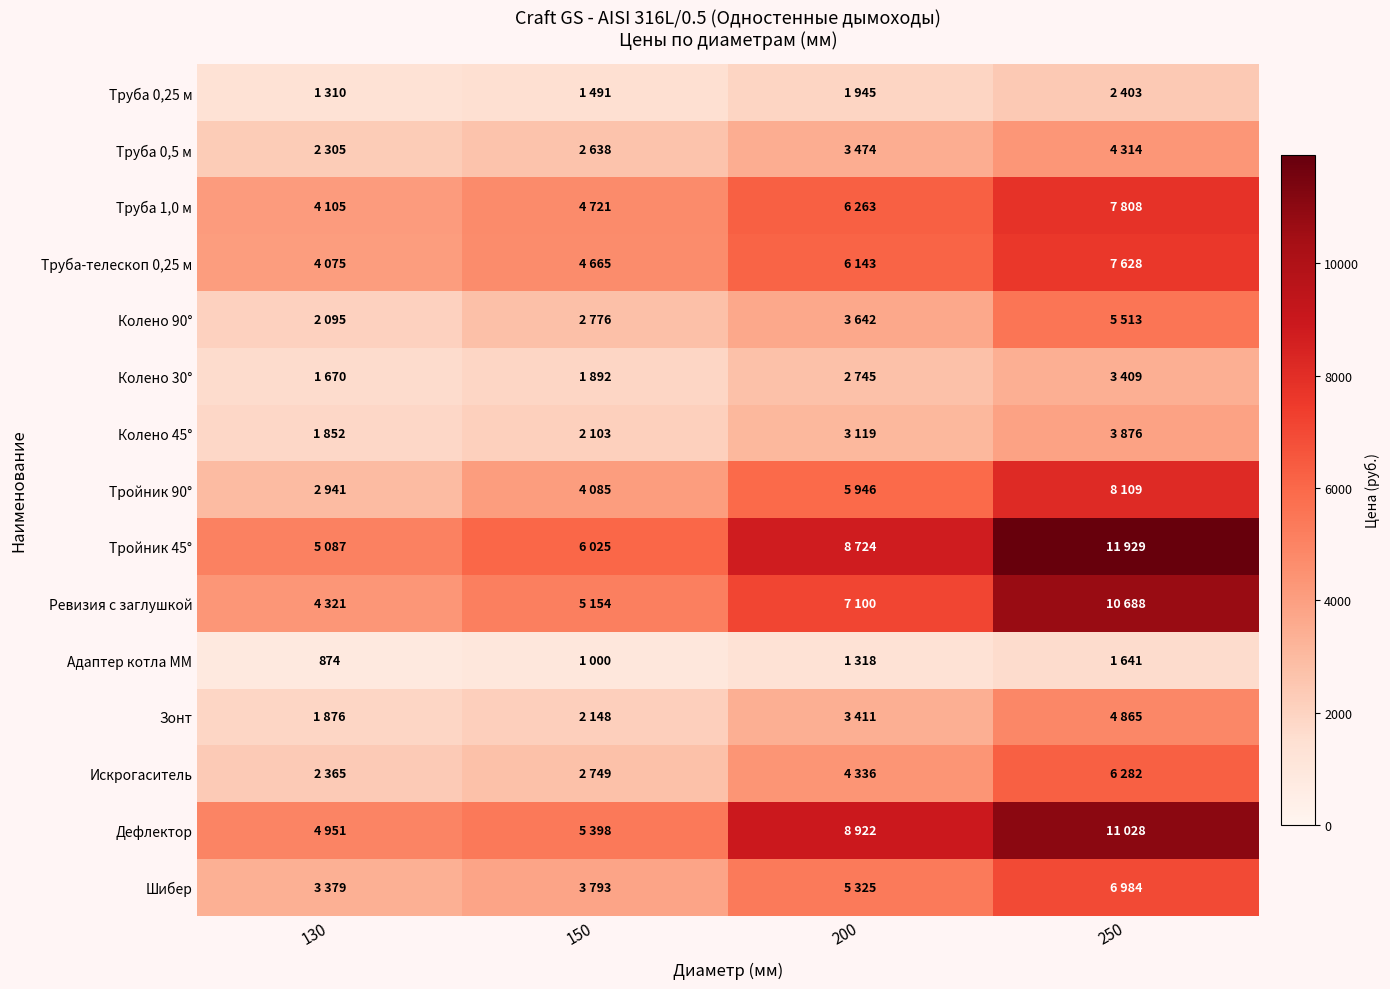

The Труба 0,25 м series shows 1491 at 150. True or false?

True